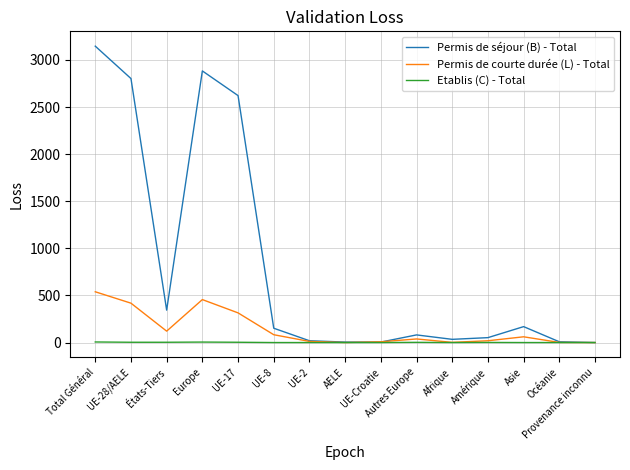

What is the greatest value displayed?

3147